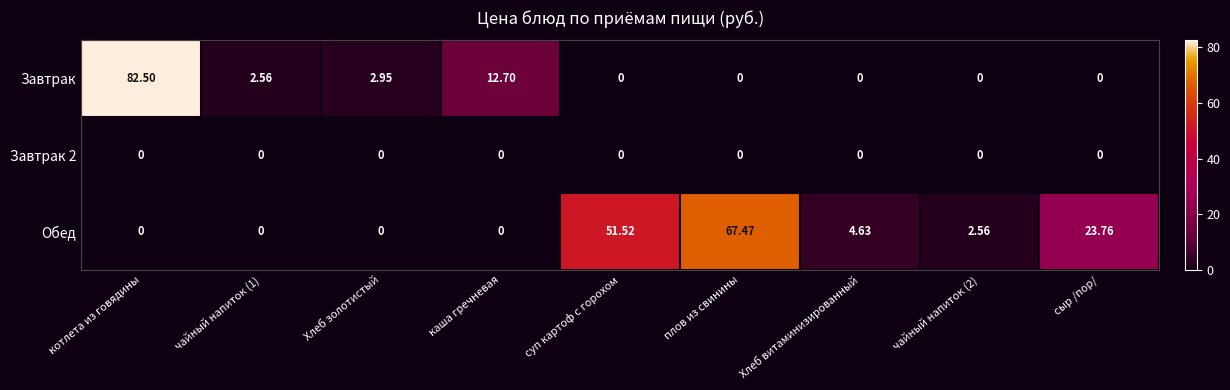

Between чайный напиток (1) and сыр /пор/, which series saw the biggest shift?

Обед